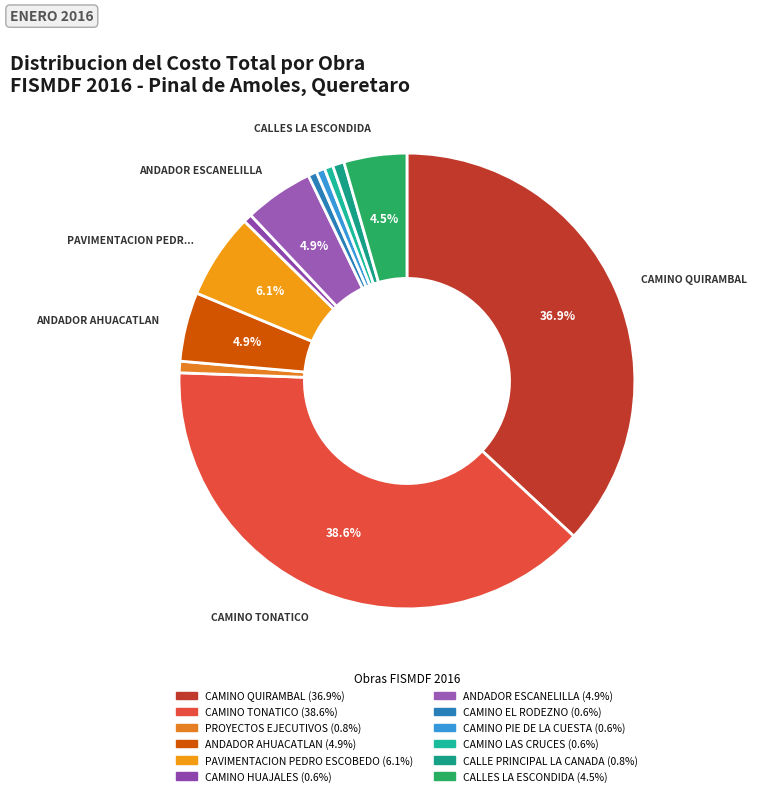

Does any single category account for the majority?

No